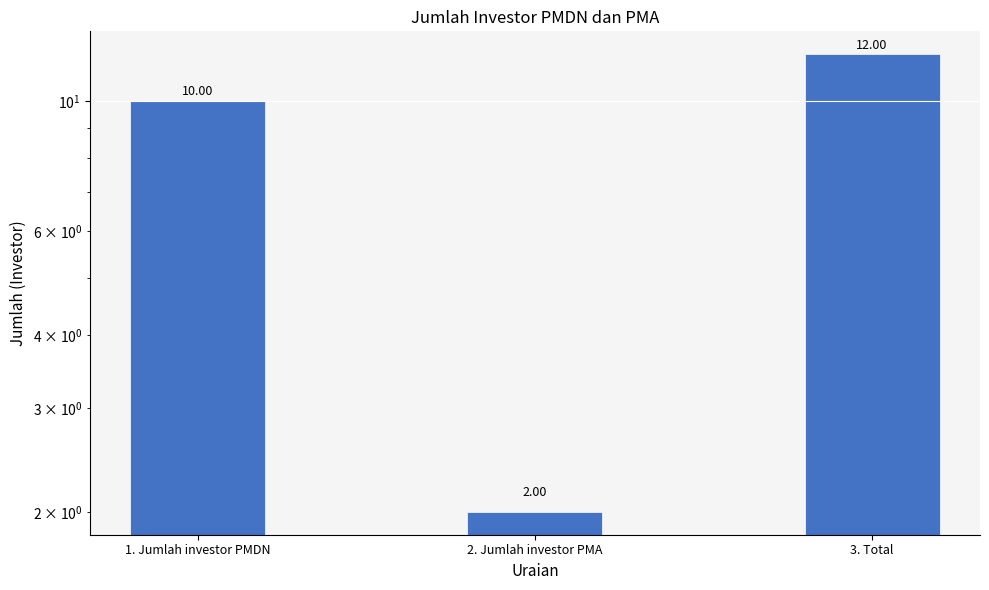

True or false: the data shows 18 at 3. Total.

False